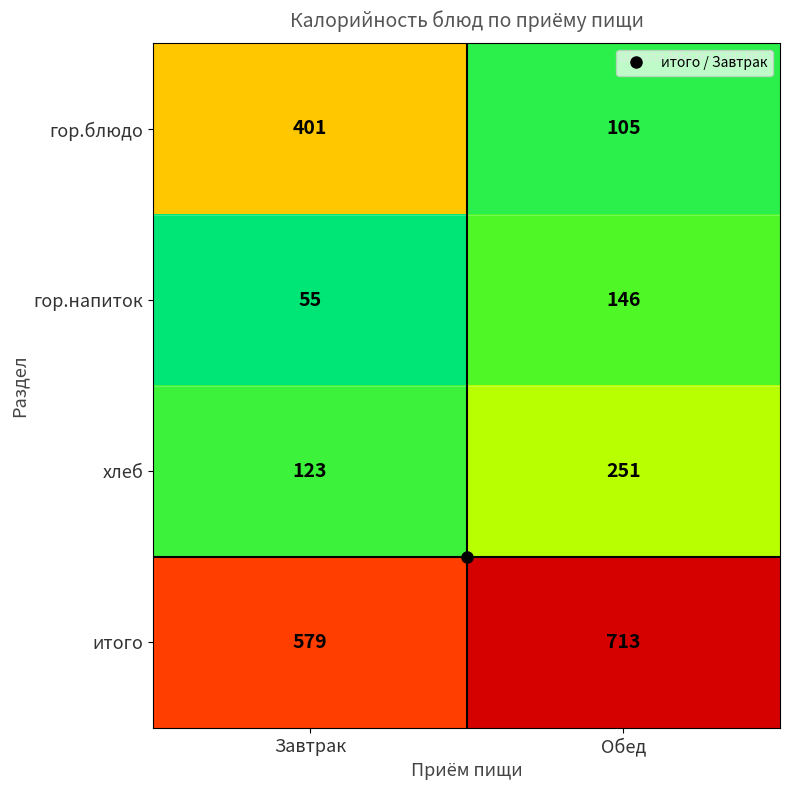

Between Завтрак and Обед, which series saw the biggest shift?

гор.блюдо